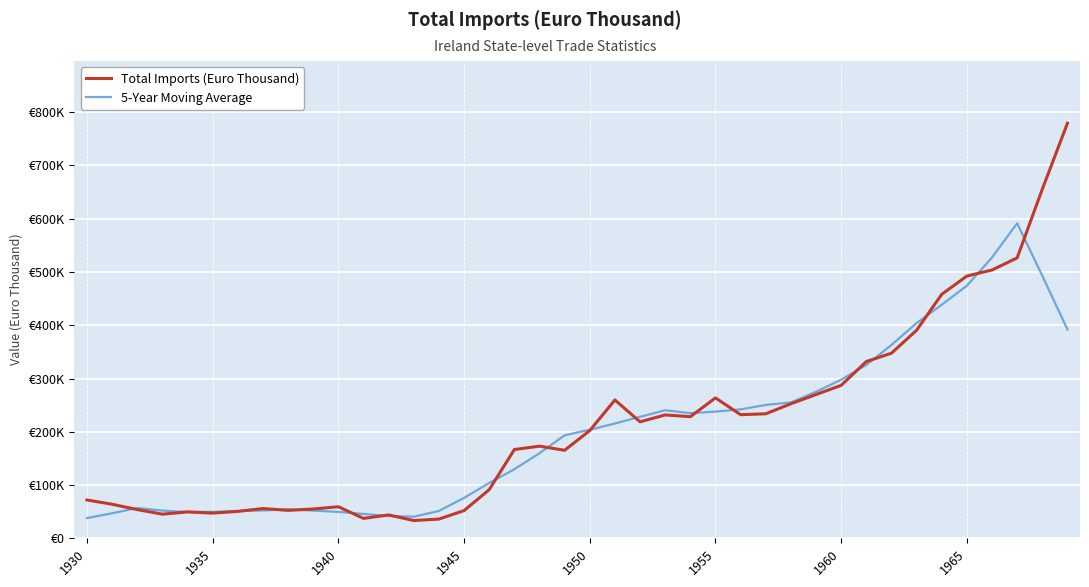

What are all the series names shown in the legend?

Total Imports (Euro Thousand), 5-Year Moving Average